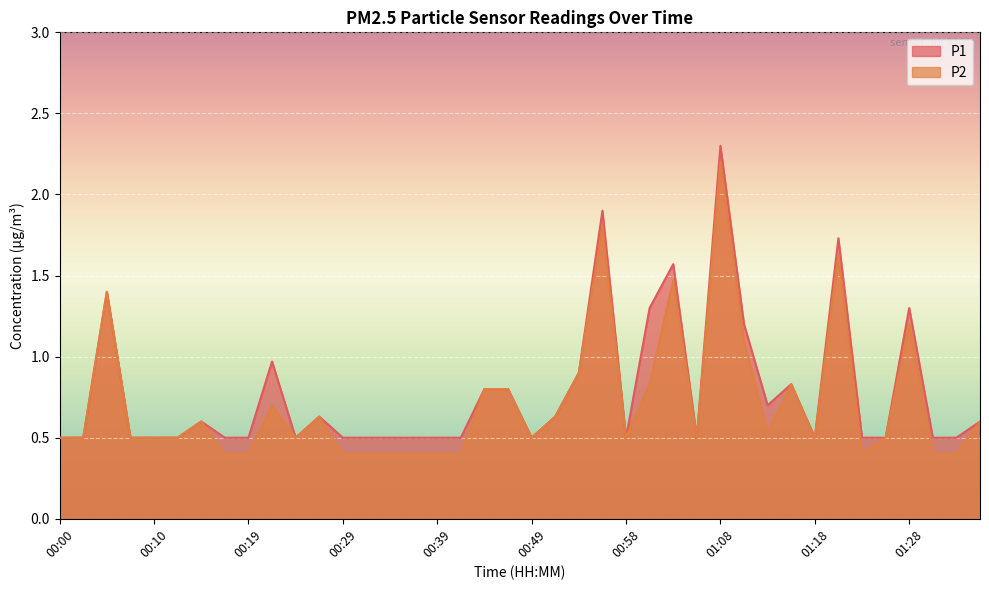

Count the number of categories in the chart.

40